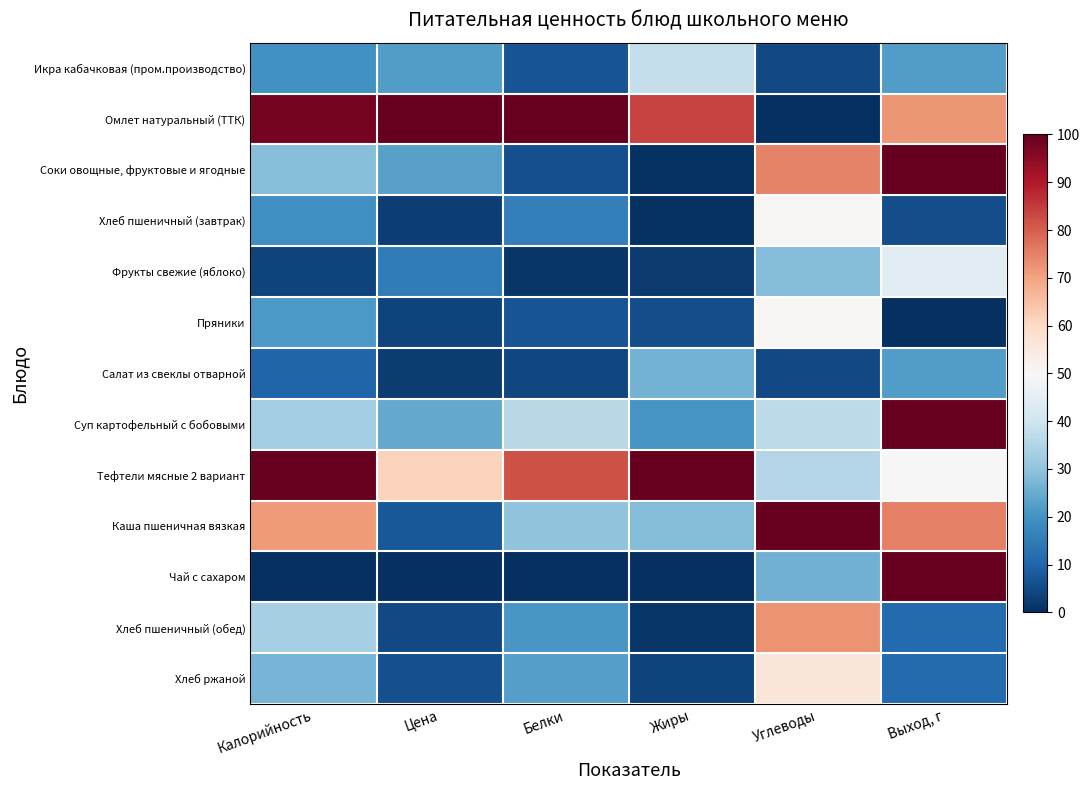

Which category has the lowest value across all series?

Углеводы